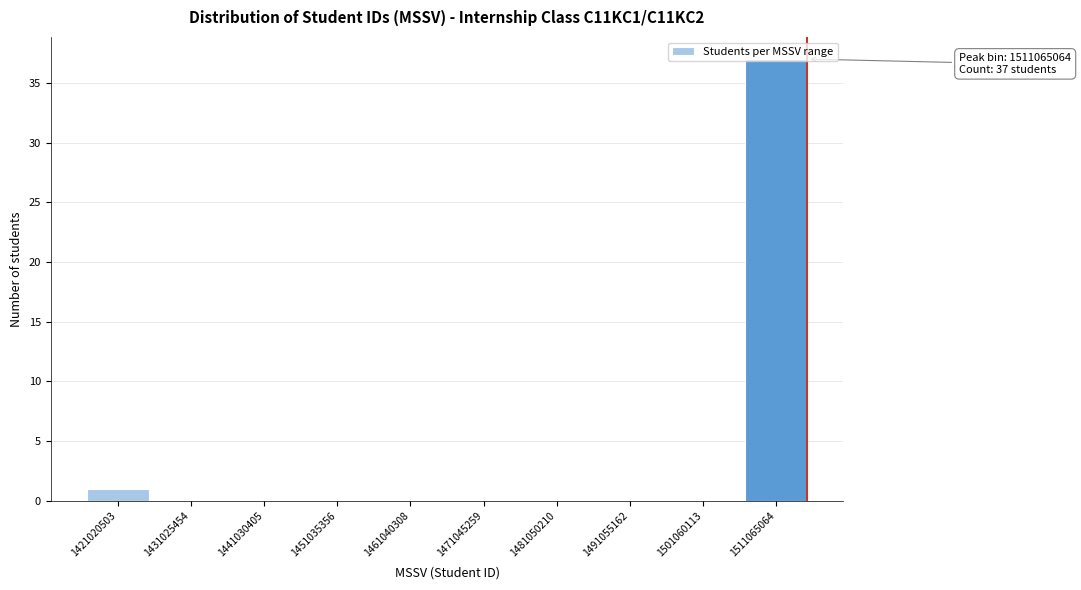

The value at 1471045259 is 0. True or false?

True